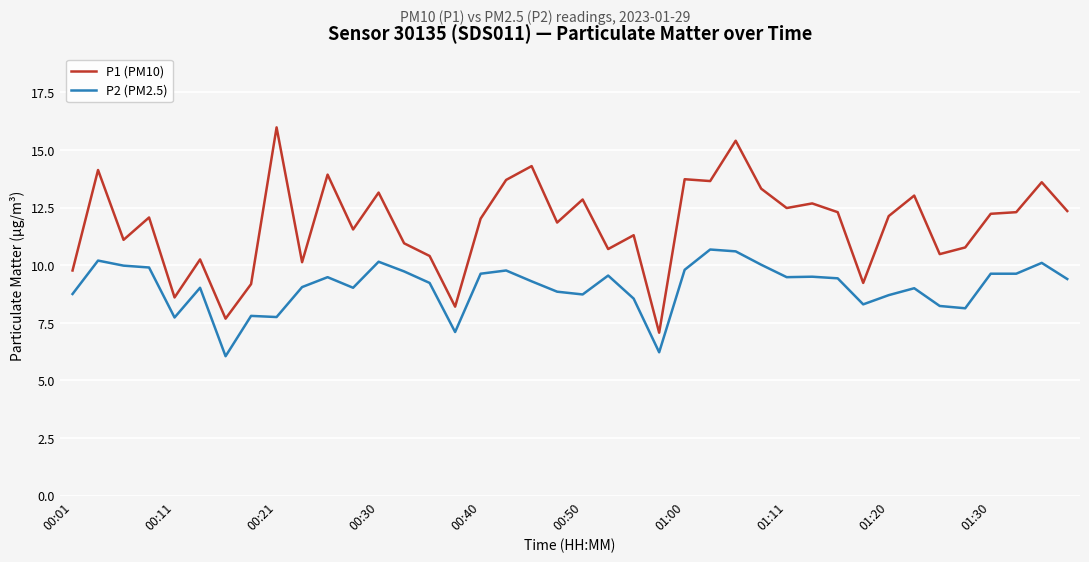

True or false: P1 (PM10) and P2 (PM2.5) cross at least once.

False